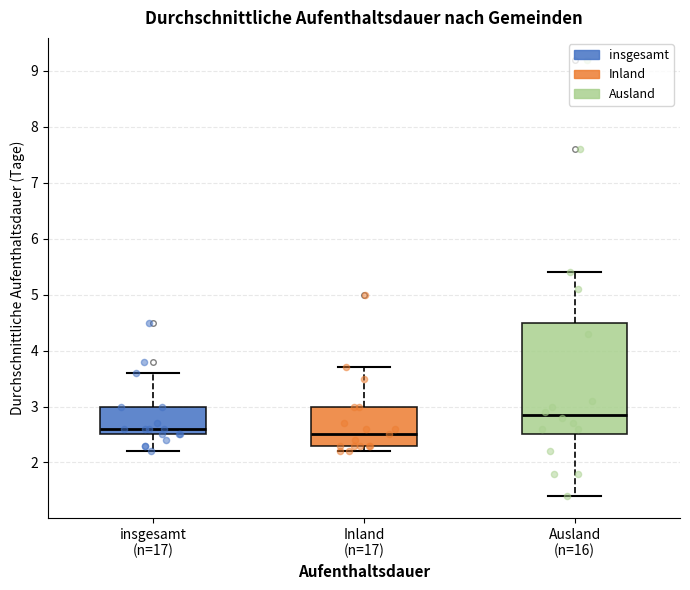

Reading left to right, transcribe this box plot: for each box, give where its median line is, the range the box spans, and where its two whiskers end, as read against the y-axis. The values are not printed on the chart, so give them approximately, as read against the axis.

insgesamt (n=17): median 2.6, box 2.5 to 3.0, whiskers 2.2 to 3.6
Inland (n=17): median 2.5, box 2.3 to 3.0, whiskers 2.2 to 3.7
Ausland (n=16): median 2.9, box 2.5 to 4.5, whiskers 1.4 to 5.4